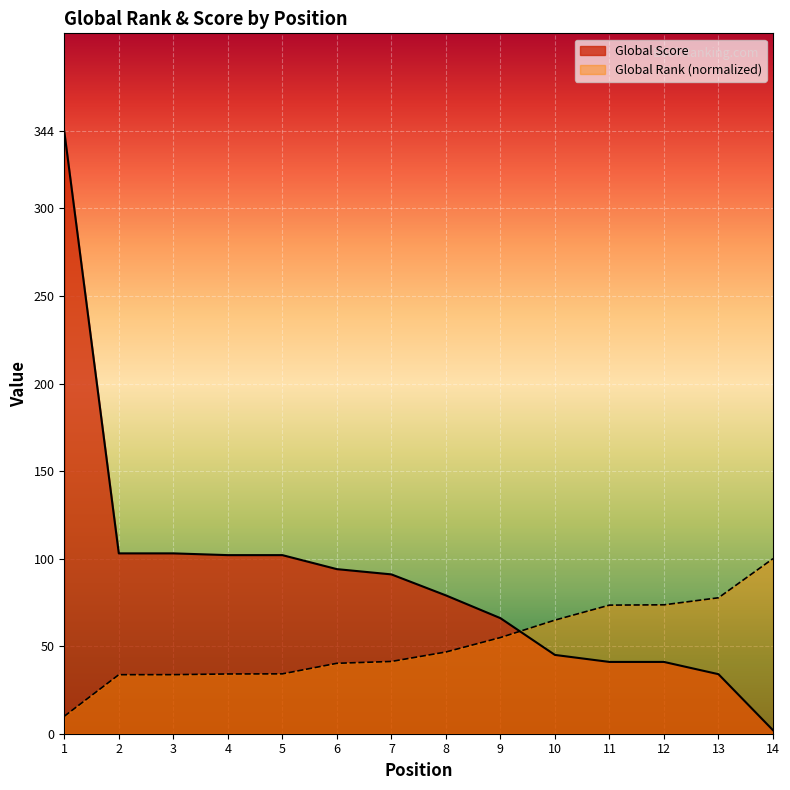

At how many categories does at least one series exceed 57?

14